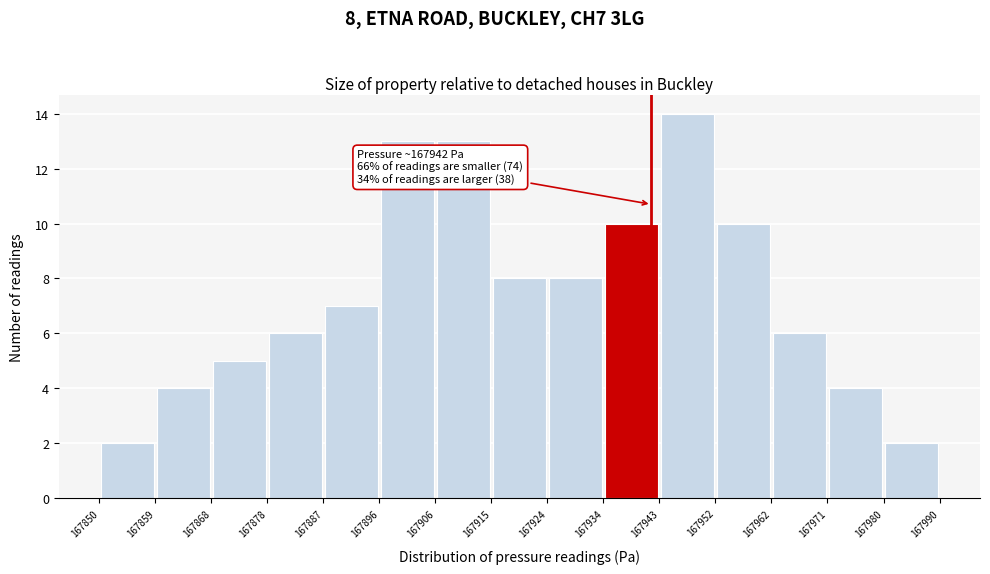

Which range on the x-axis has the tallest bar?

167943 to 167952